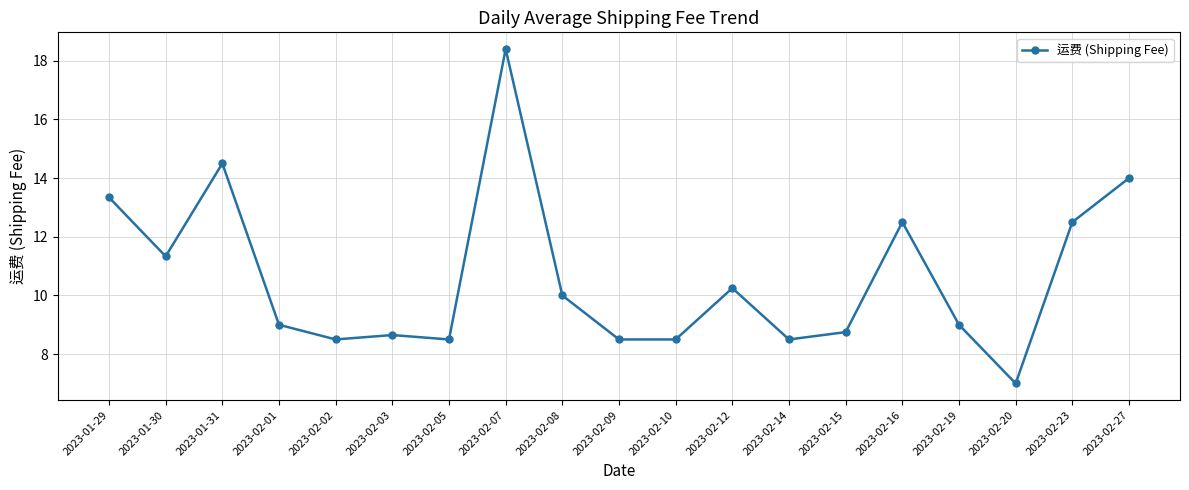

What is the average value?

10.6